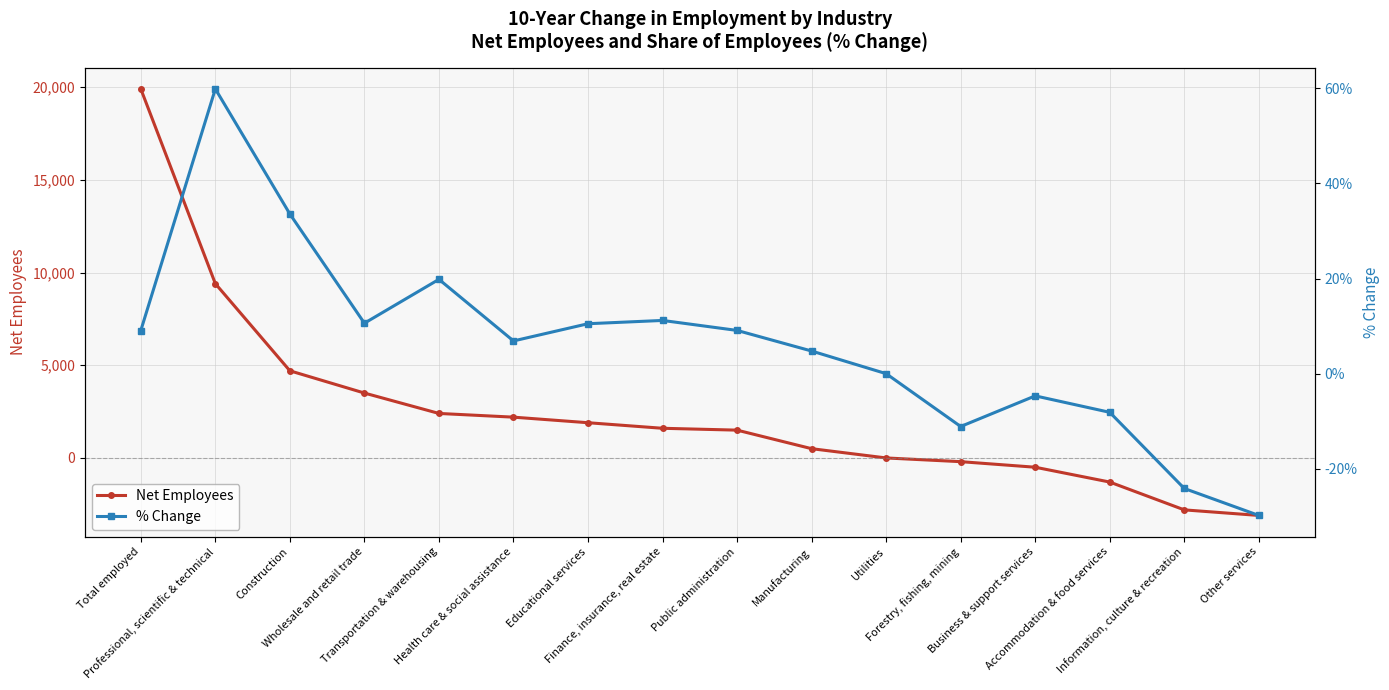

How many positive values does the Net Employees series have?

10